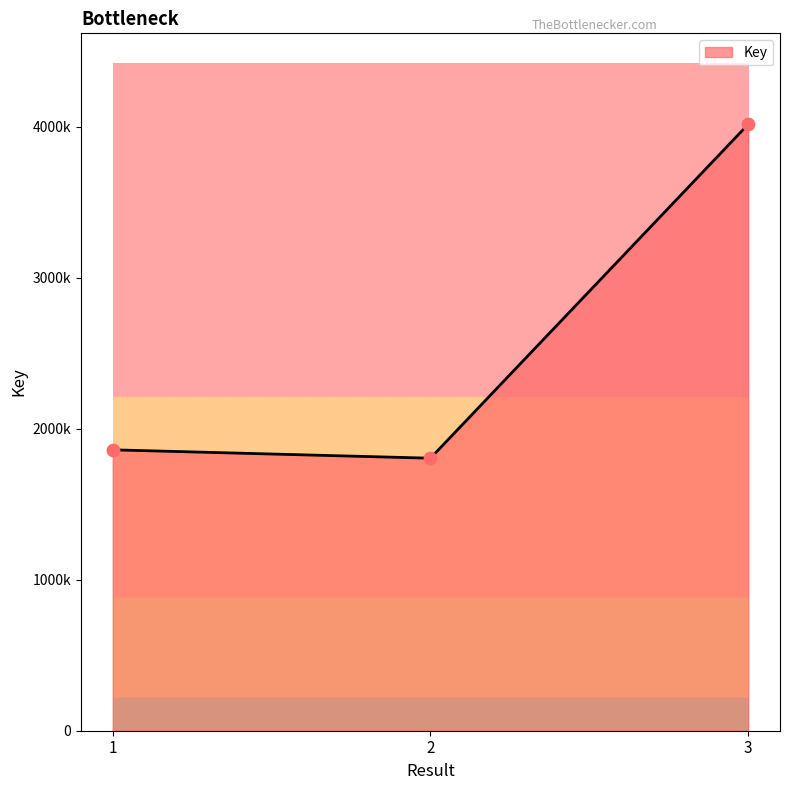

Which has a higher value, 2 or 3?

3